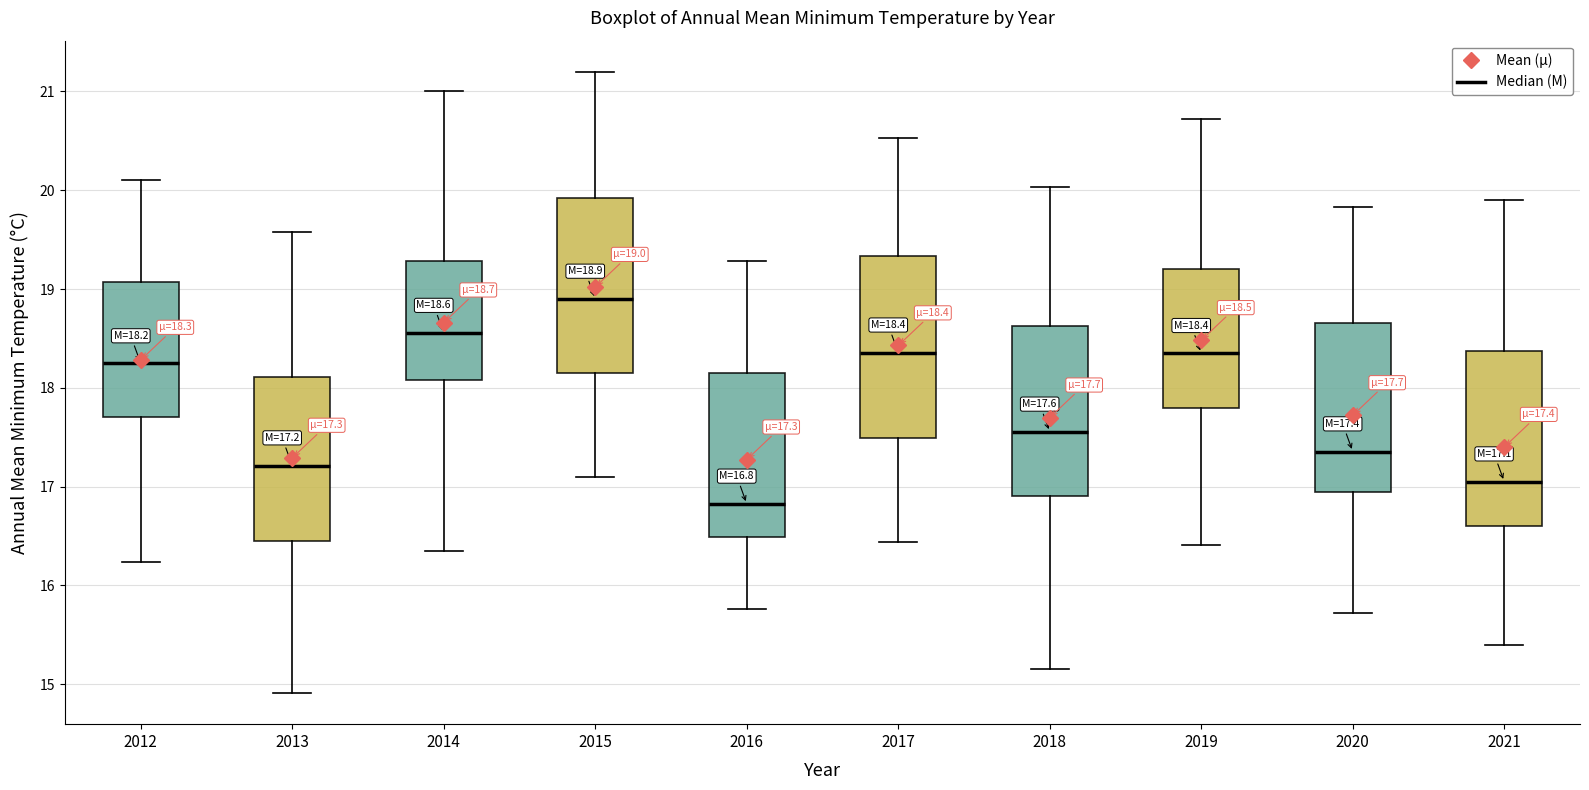

Which box's median line is the lowest?

2016